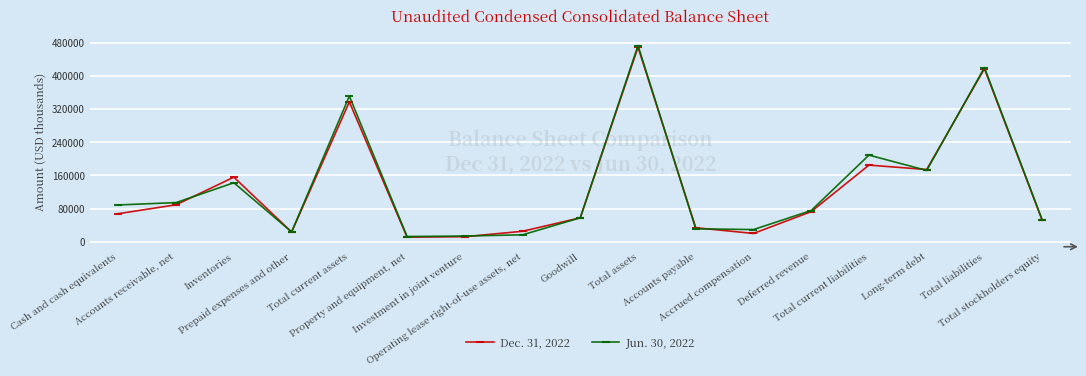

Which series changed the most between Total assets and Total current liabilities?

Dec. 31, 2022